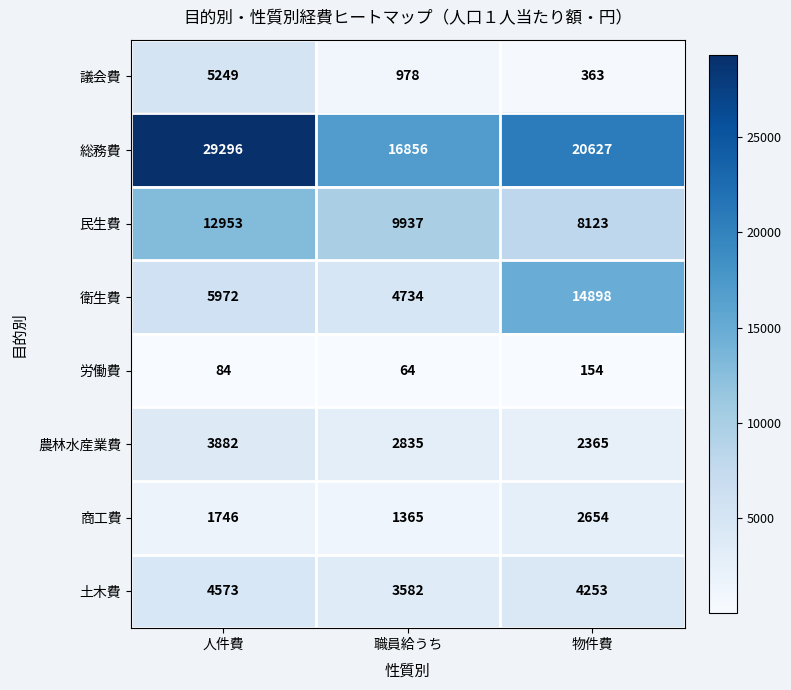

What is the sum of the 土木費 values at 物件費 and 職員給うち?

7835